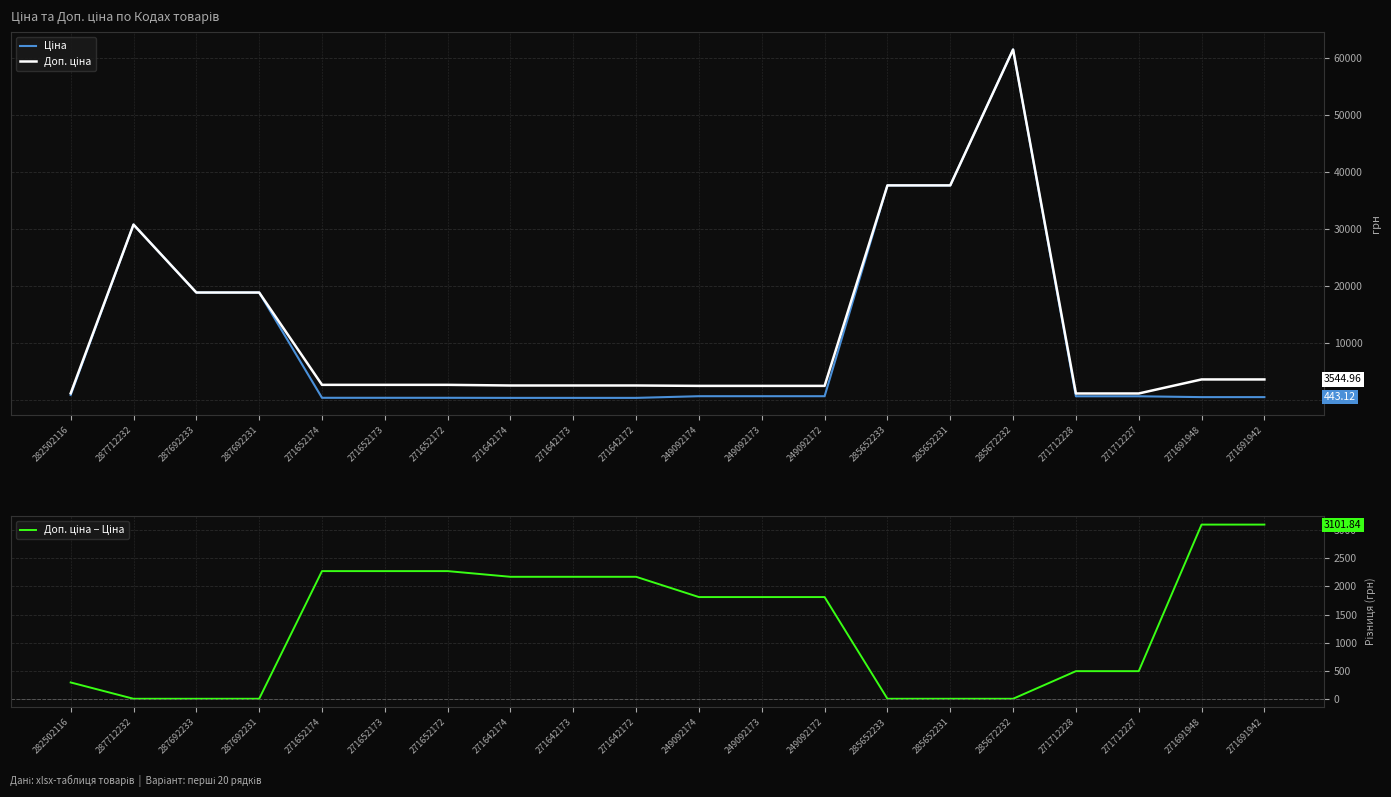

Reading right to left, extract all data points from this chart.

Ціна: 443.1	443.1	589.9	589.9	61434.3	37593.6	37593.6	603.7	603.7	603.7	310.3	310.3	310.3	324.8	324.8	324.8	18796.8	18796.8	30717.1	818.5
Доп. ціна: 3545.0	3545.0	1081.7	1081.7	61434.3	37593.6	37593.6	2414.8	2414.8	2414.8	2482.4	2482.4	2482.4	2598.3	2598.3	2598.3	18796.8	18796.8	30717.1	1109.2
Доп. ціна − Ціна: 3101.8	3101.8	491.7	491.7	0.0	0.0	0.0	1811.1	1811.1	1811.1	2172.1	2172.1	2172.1	2273.5	2273.5	2273.5	0.0	0.0	0.0	290.7